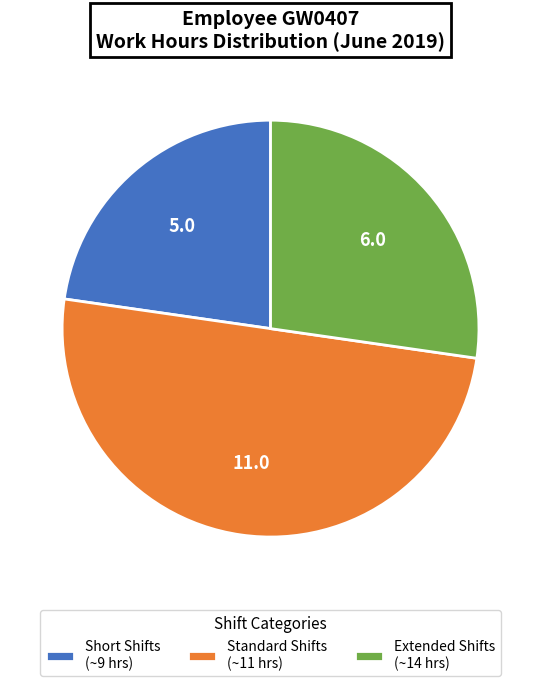

Which category has the biggest portion of the pie?

Standard Shifts (~11 hrs)